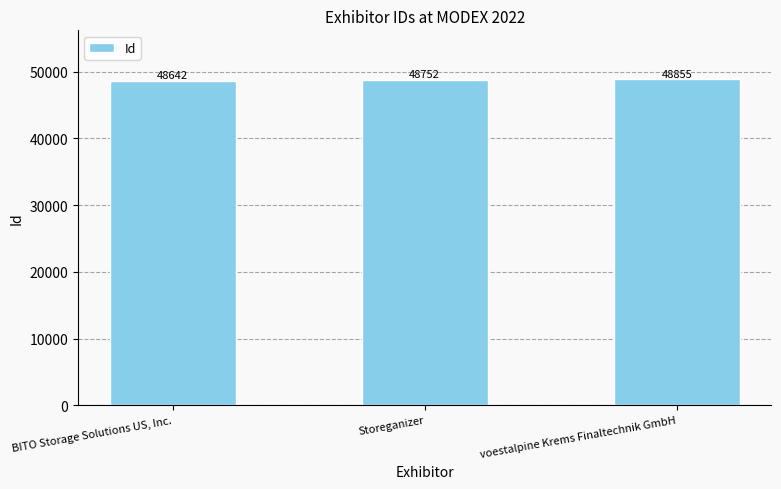

At which label is the value closest to 48748?

Storeganizer